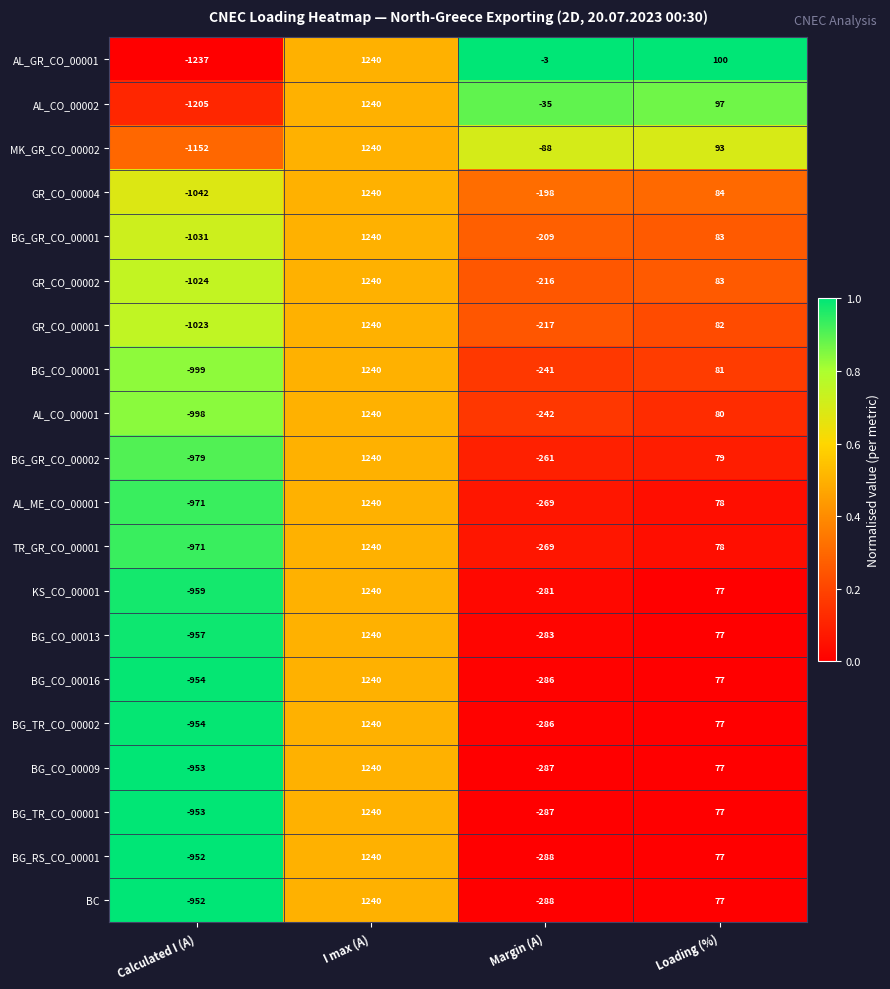

True or false: AL_CO_00001 has a value of 1240 at I max (A).

True